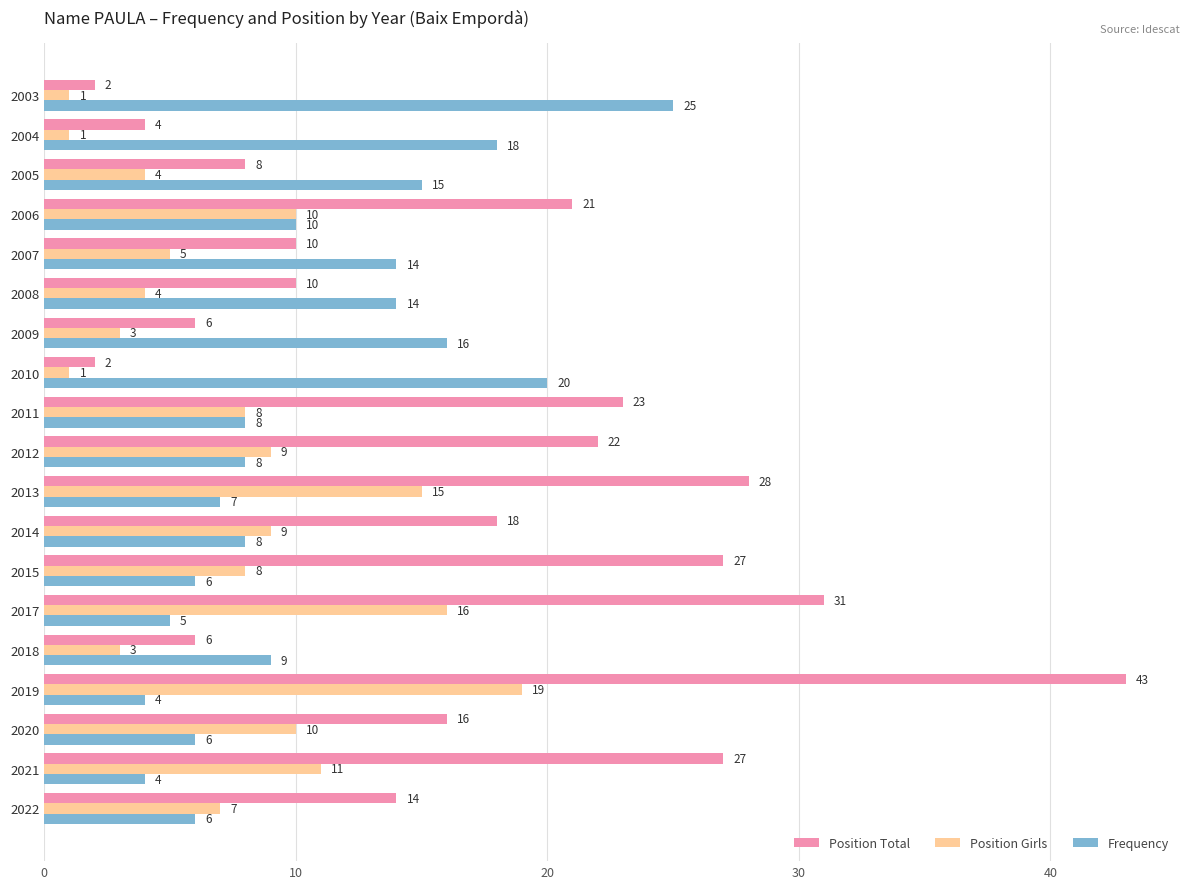

What are all the series names shown in the legend?

Position Total, Position Girls, Frequency